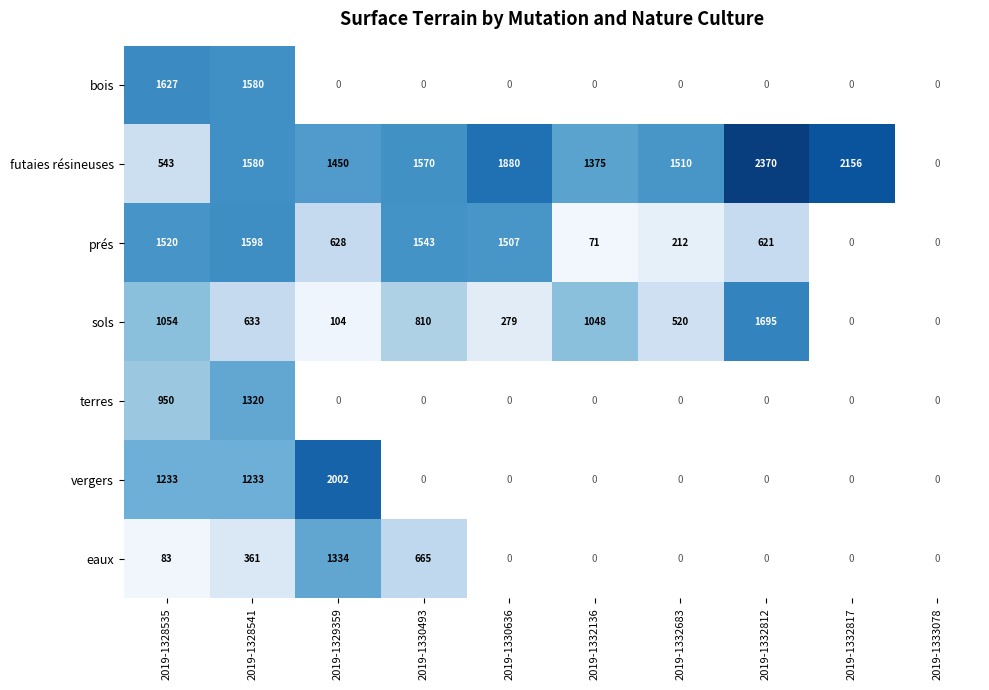

What is the total value across all series at 2019-1328535?

7010